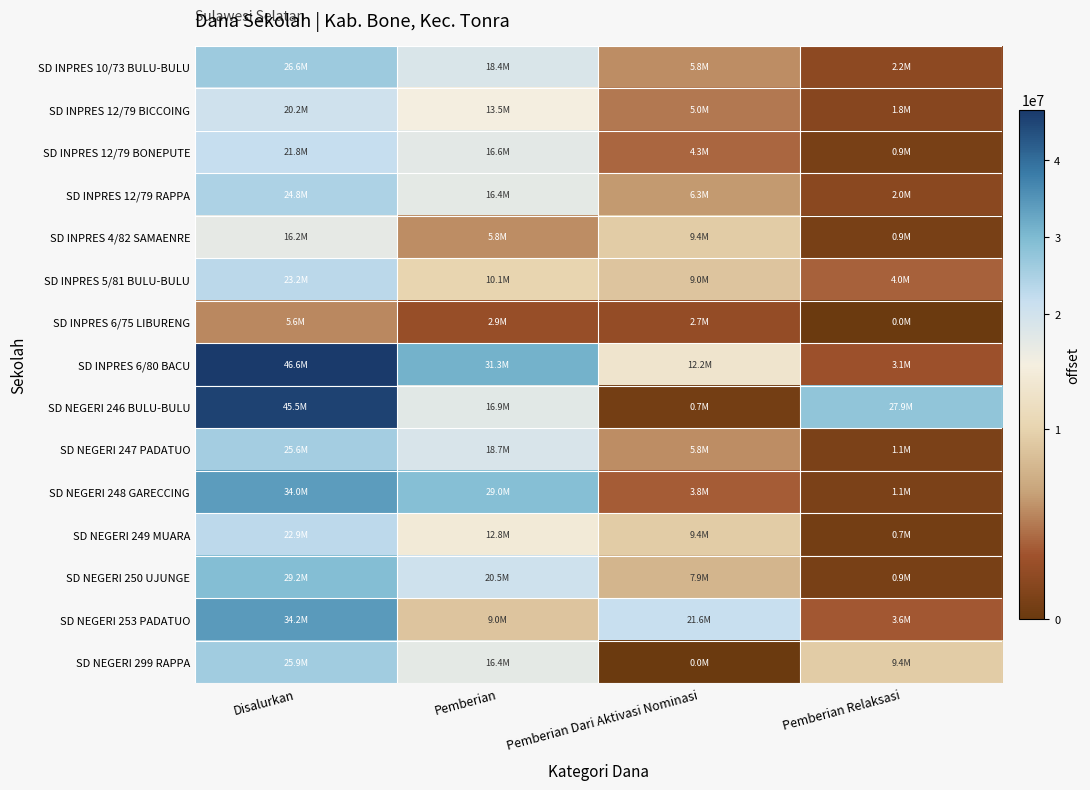

What is the spread (max minus min) of values at Pemberian?

28350000